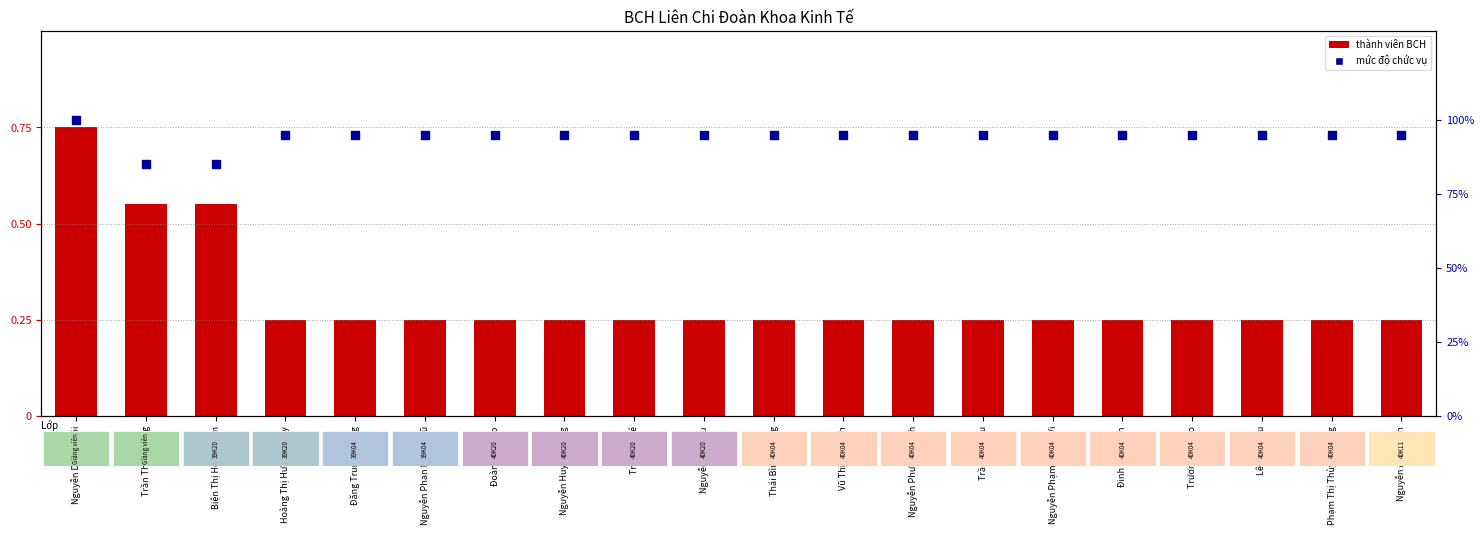

Which series reaches the maximum Y coordinate?

seniority rank